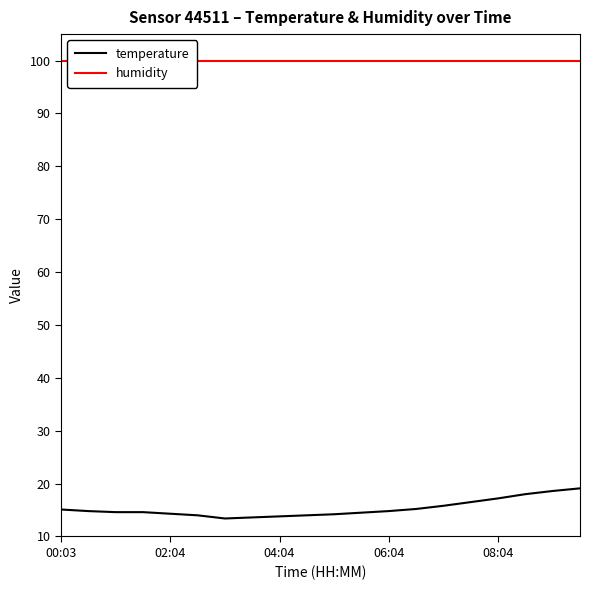

Is it true that temperature equals 22.0 at 00:03?

False